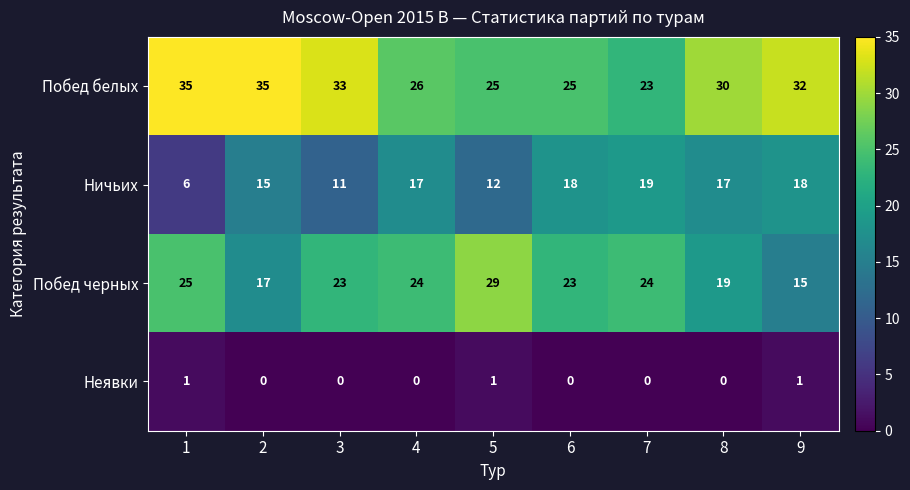

How many categories are shown in the chart?

9